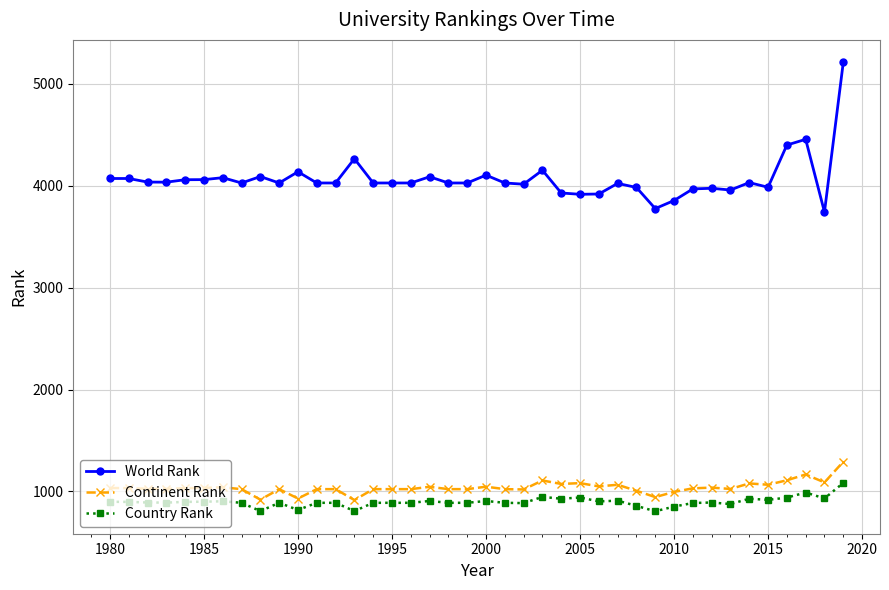

Which series has the widest spread of values?

World Rank